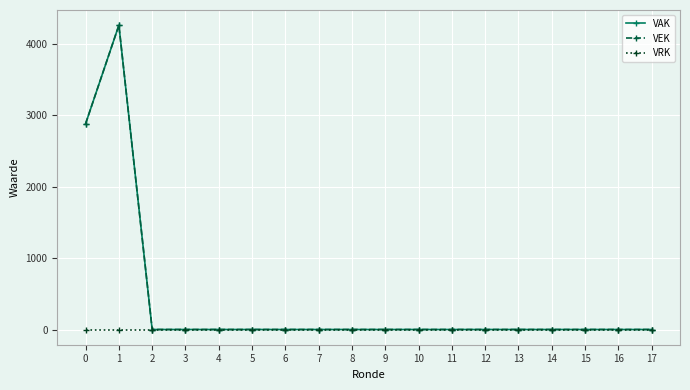

What is the maximum value for VAK?

4258